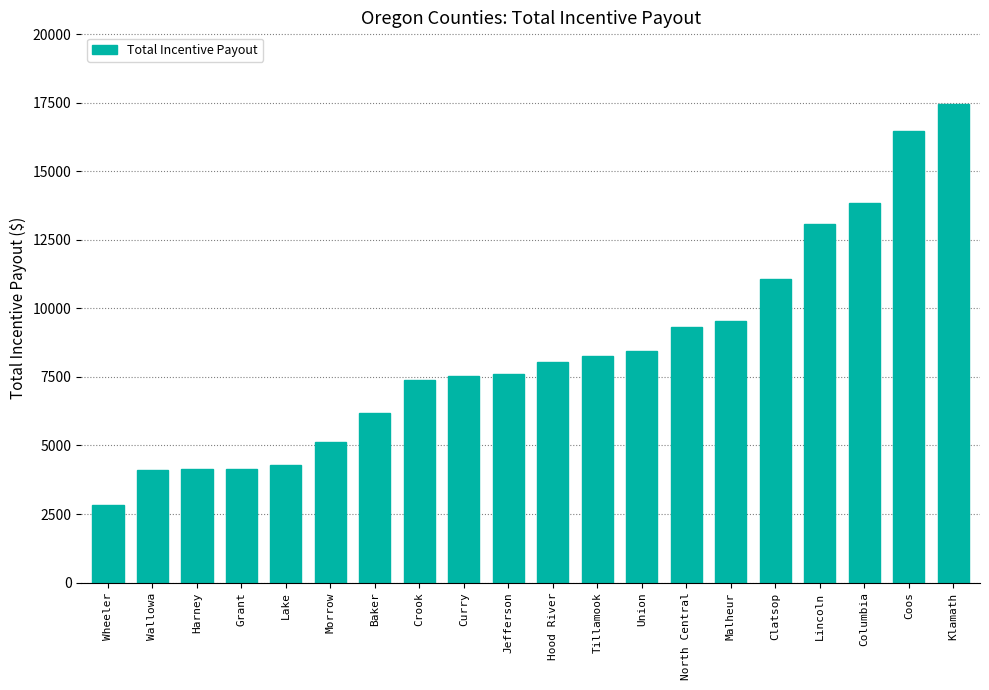

The chart shows a value of 11077.5 at Clatsop. True or false?

True